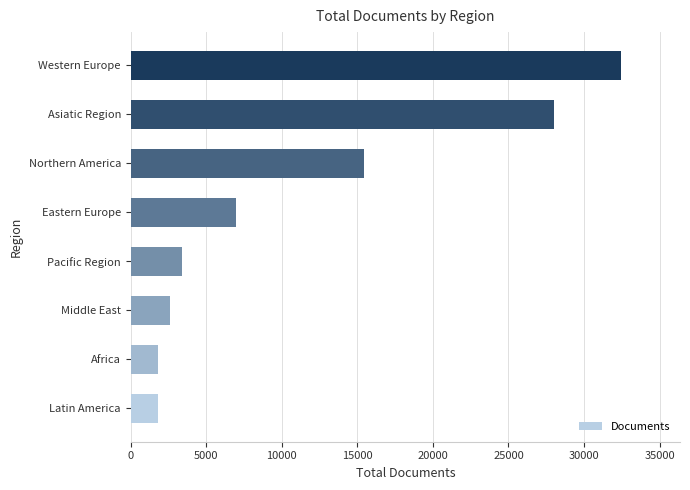

At which label is the value closest to 17129?

Northern America